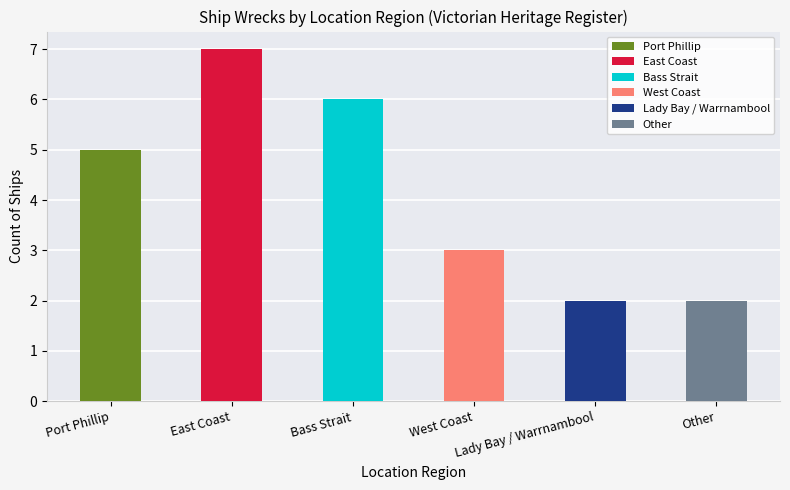

Reading left to right, transcribe all the data shown in this chart.

Port Phillip=5	East Coast=7	Bass Strait=6	West Coast=3	Lady Bay / Warrnambool=2	Other=2